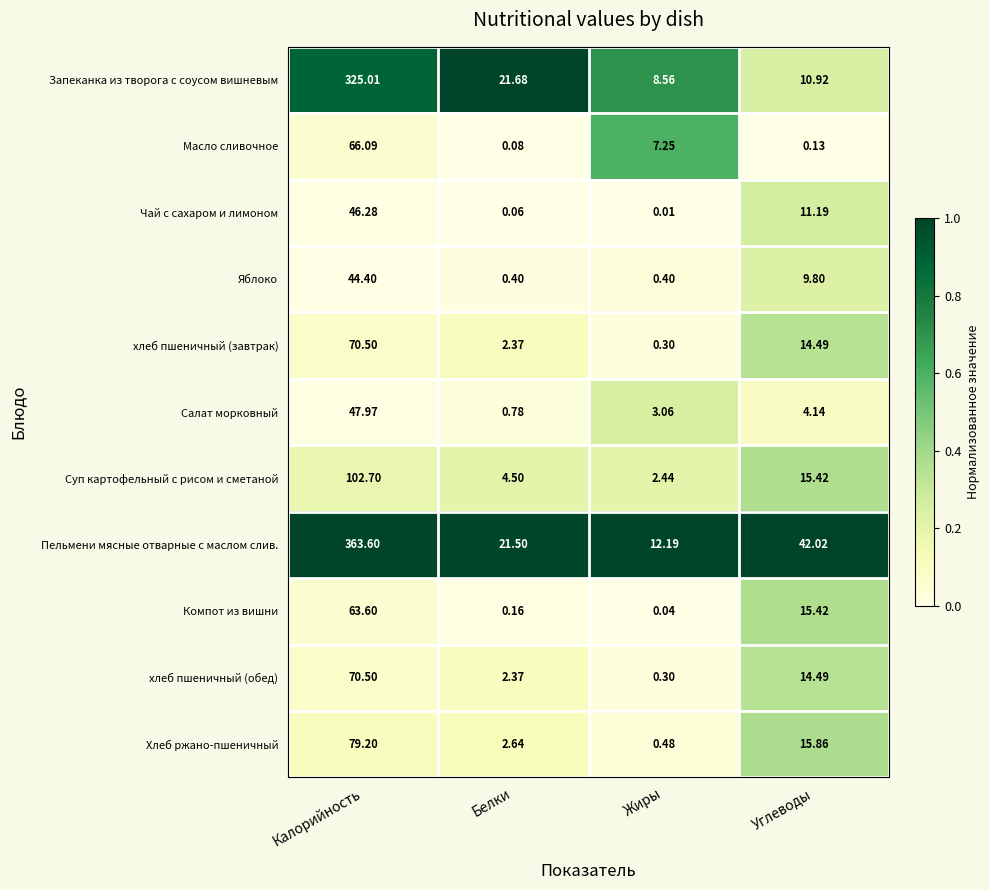

List the labels in order of Пельмени мясные отварные с маслом слив. value, smallest first.

Жиры, Белки, Углеводы, Калорийность